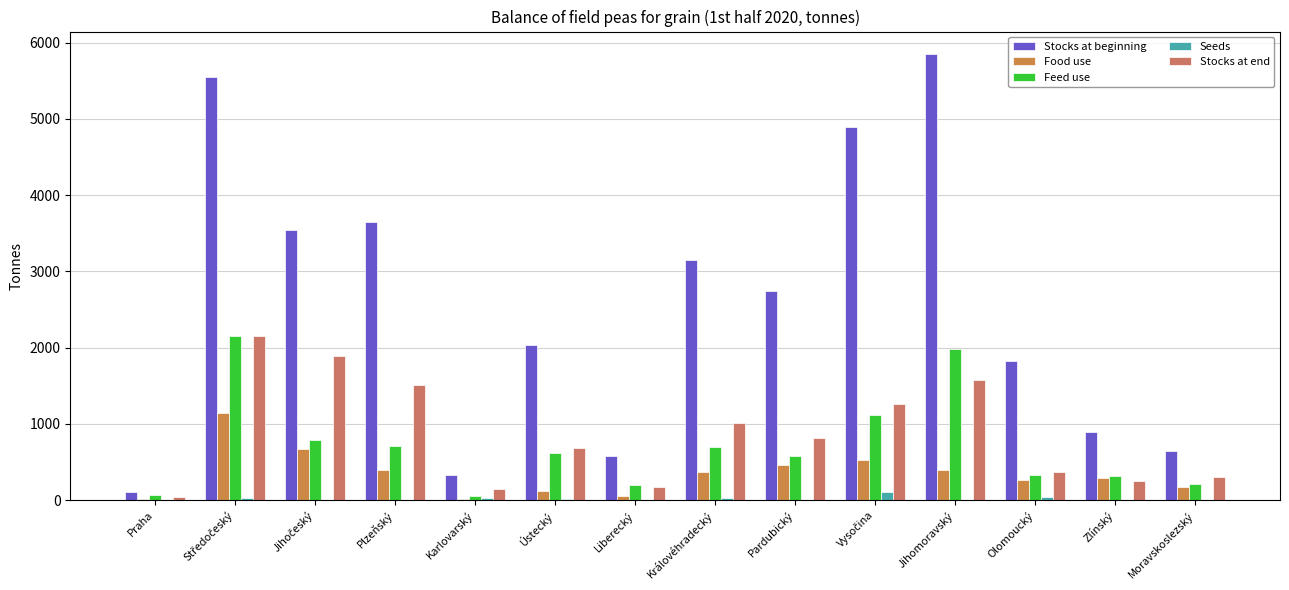

What is the value of the Food use bar at the 7th from the left?

51.3